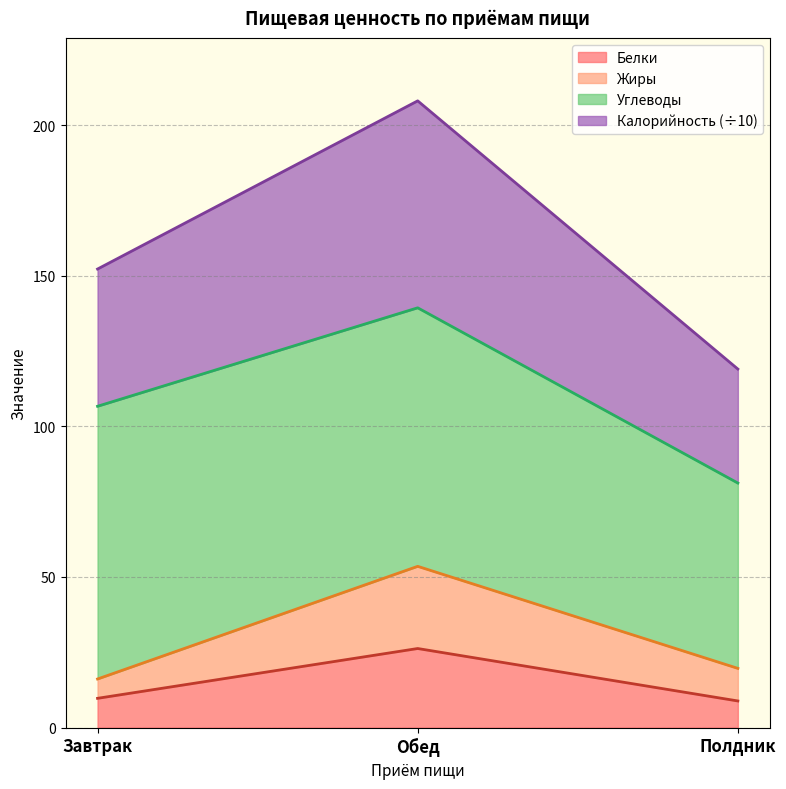

Which category has the highest value in the Калорийность_scaled series?

Обед